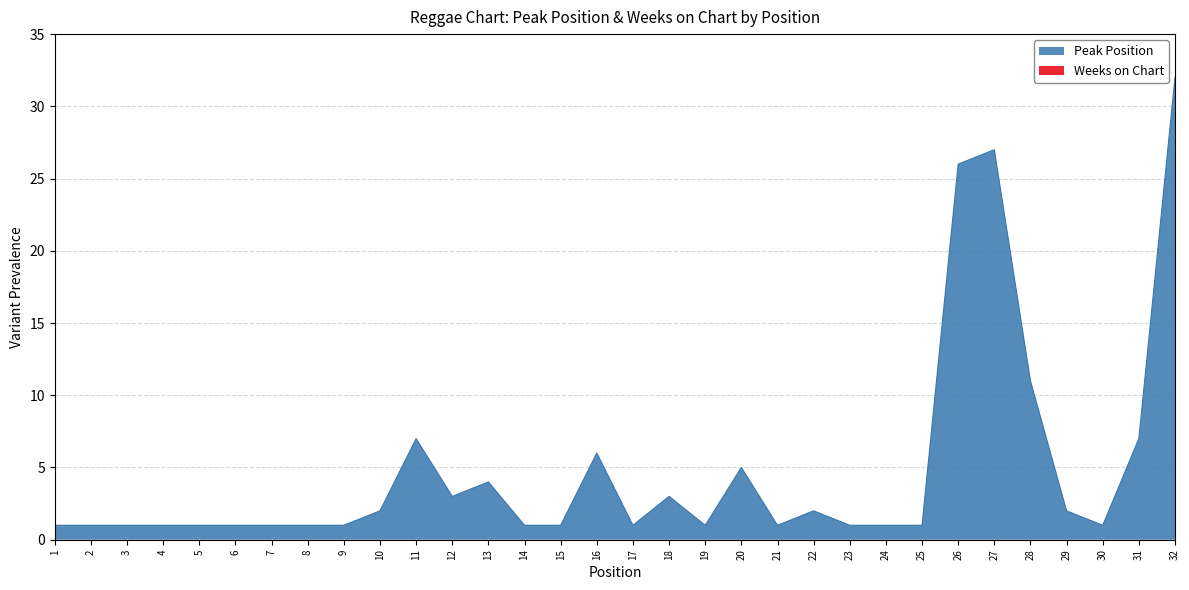

Where is the data nearest to the value 16?

28